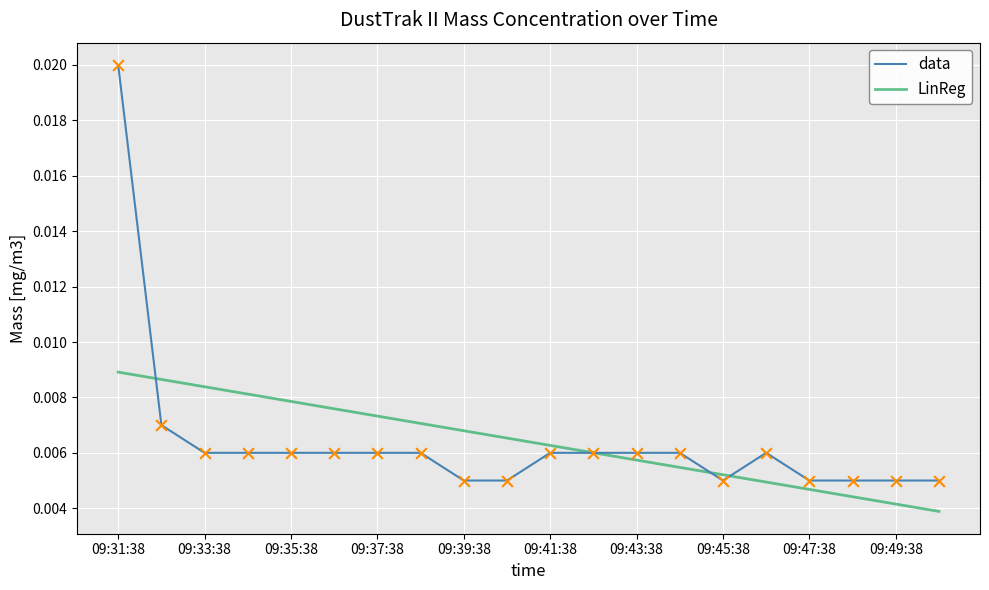

Rank the series by their maximum value, from lowest to highest.

LinReg, data